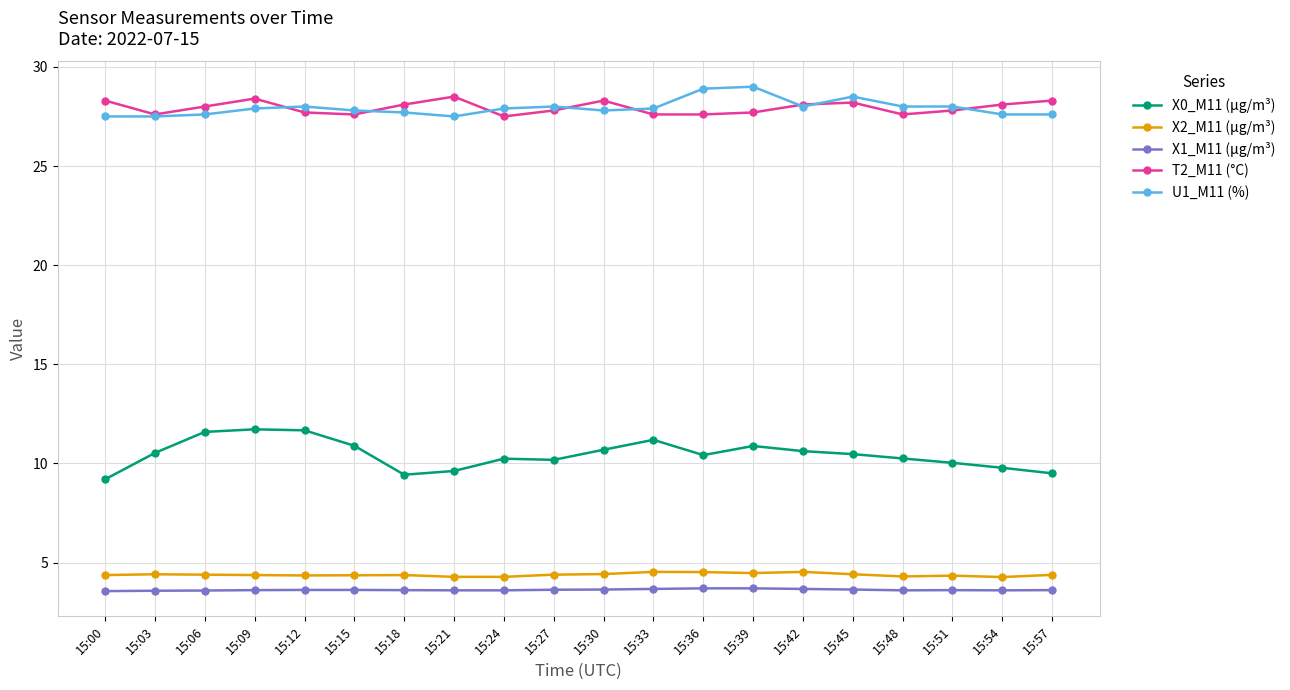

True or false: U1_M11 (%) and X0_M11 (μg/m³) cross at least once.

False